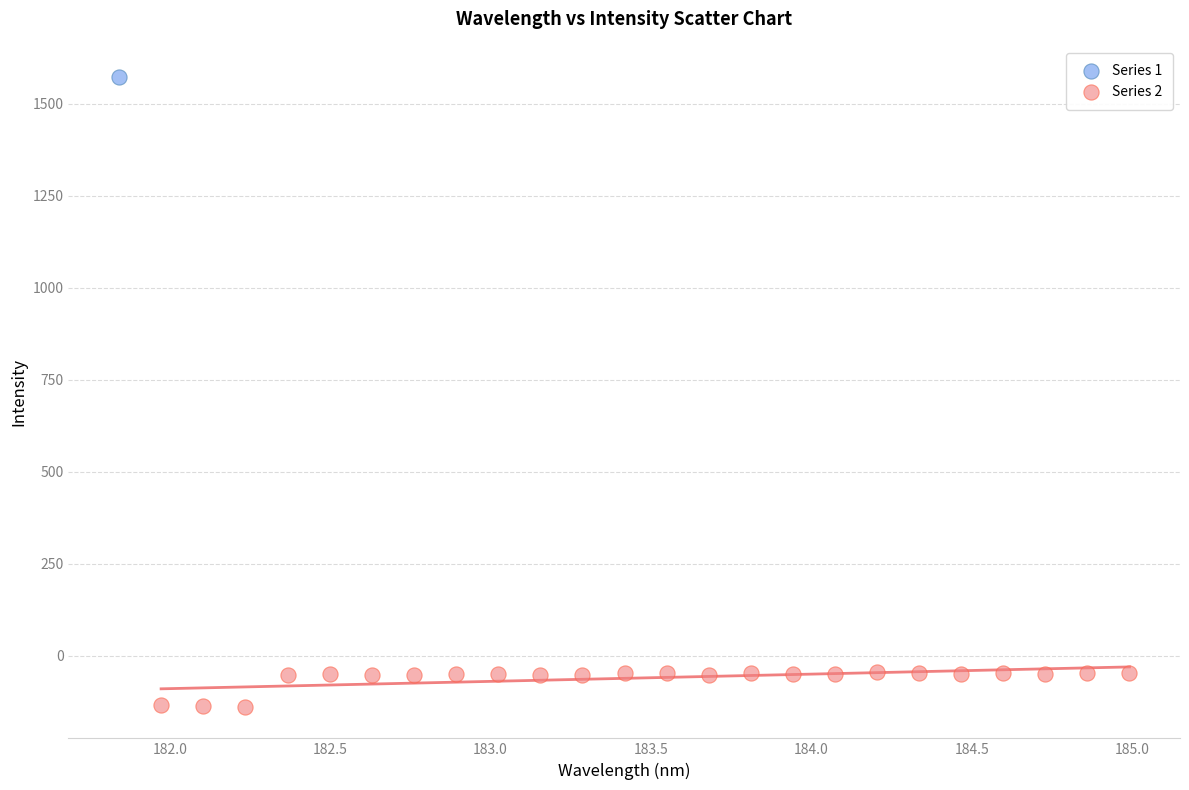

What are all the series names shown in the legend?

Series 1, Series 2